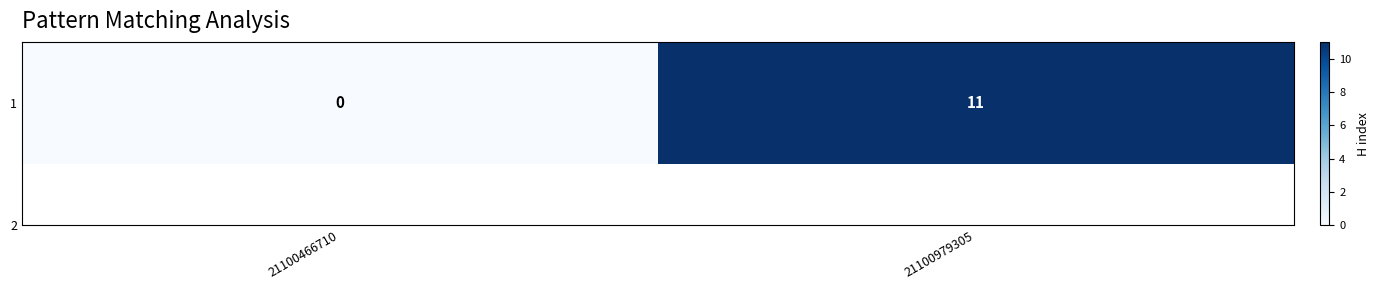

What is the difference between the maximum and minimum values?

11